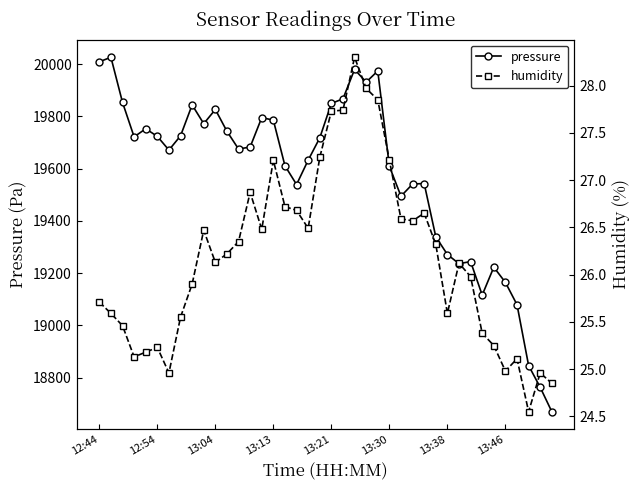

Which series has the largest range (max minus min)?

pressure